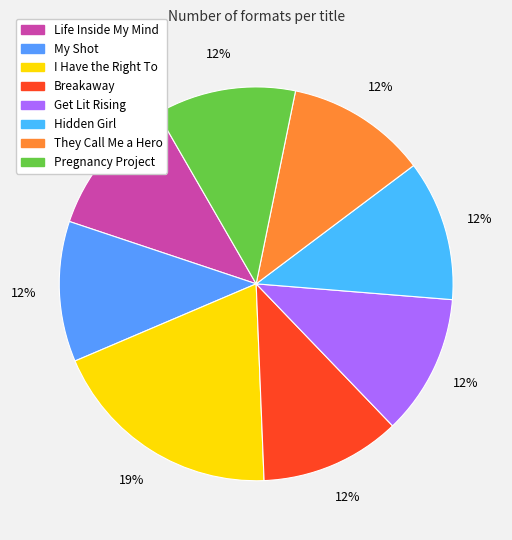

Approximately how many times larger is the value at Pregnancy Project compared to Life Inside My Mind?

1.0